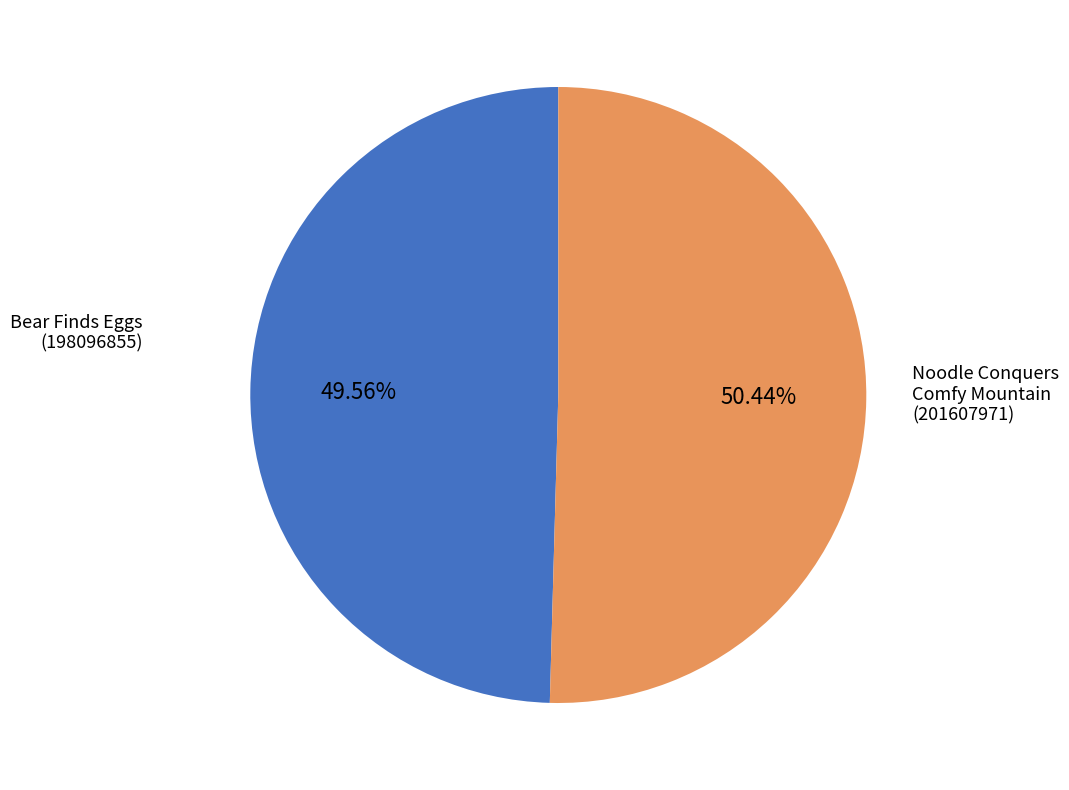

Does any single category account for the majority?

Yes